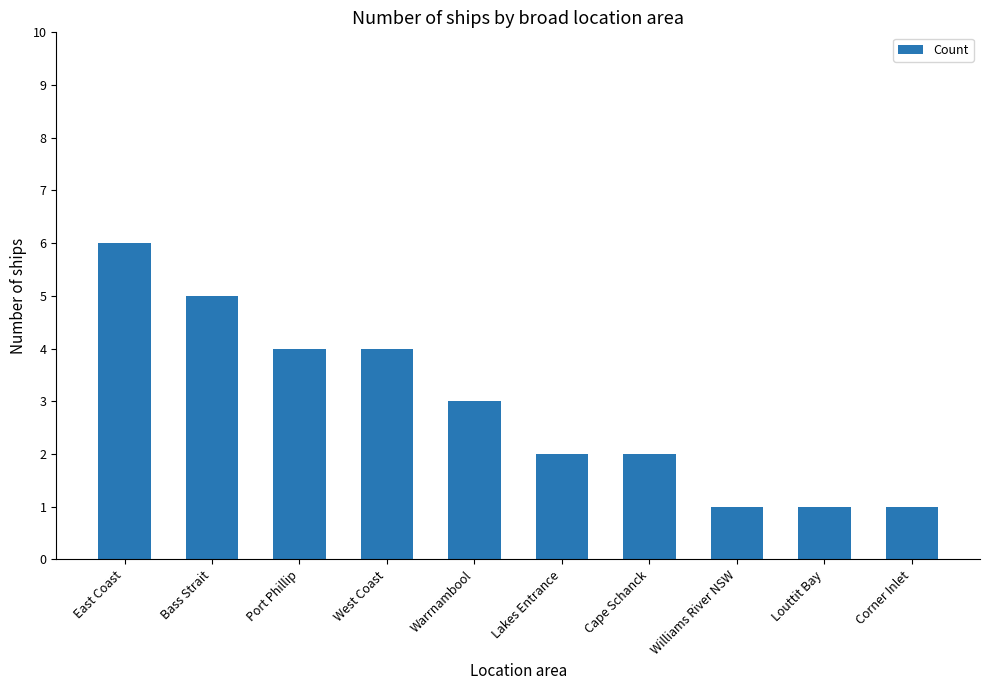

Between West Coast and Bass Strait, which is larger?

Bass Strait